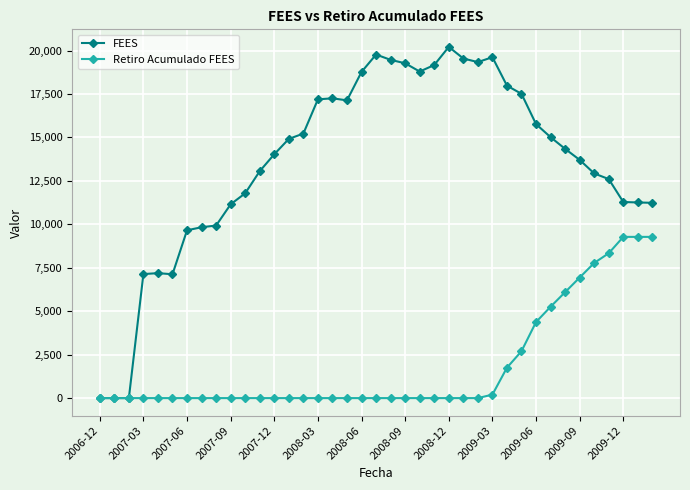

List the series in order of their peak value, lowest first.

Retiro Acumulado FEES, FEES